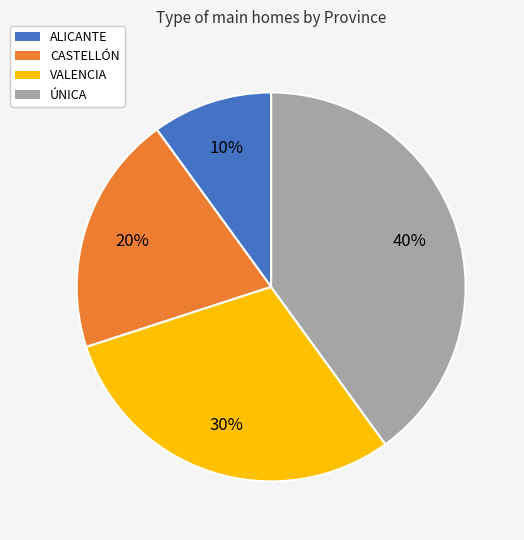

Do CASTELLÓN and ÚNICA together represent more than half of the pie?

Yes